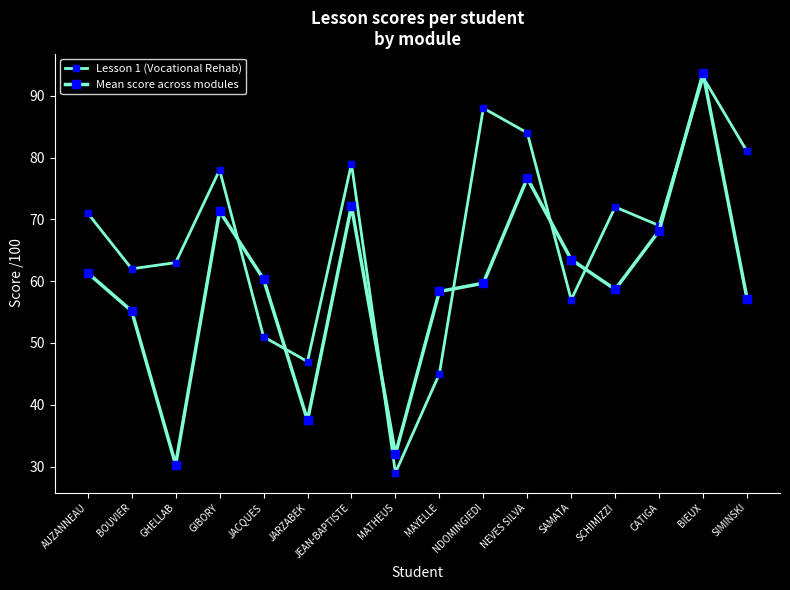

What is the label of the 8th point from the right?

MAYELLE